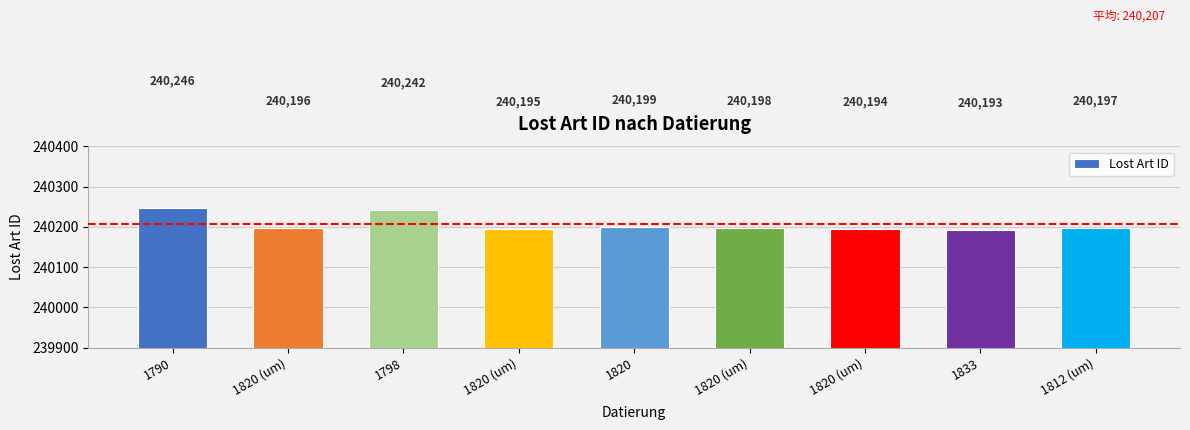

Reading left to right, transcribe all the data shown in this chart.

240246	240196	240242	240195	240199	240198	240194	240193	240197